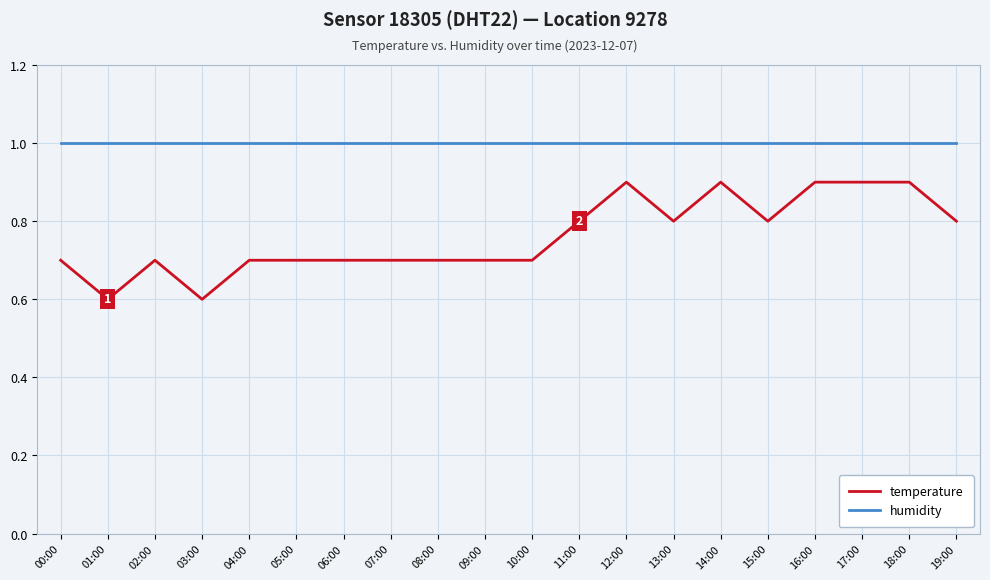

Is it true that humidity equals 0.4 at 05:00?

False